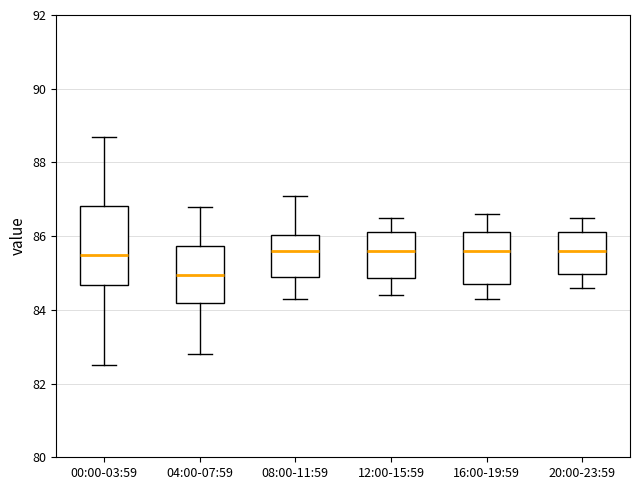

Reading left to right, read every box against the y-axis: the position of its median line, the range the box covers, and the ends of its whiskers. The values are not printed on the chart, so give them approximately, as read against the axis.

00:00-03:59: median 85.6, box 84.6 to 86.8, whiskers 82.6 to 88.8
04:00-07:59: median 85.0, box 84.2 to 85.8, whiskers 82.8 to 86.8
08:00-11:59: median 85.6, box 85.0 to 86.0, whiskers 84.4 to 87.2
12:00-15:59: median 85.6, box 84.8 to 86.2, whiskers 84.4 to 86.6
16:00-19:59: median 85.6, box 84.8 to 86.2, whiskers 84.4 to 86.6
20:00-23:59: median 85.6, box 85.0 to 86.2, whiskers 84.6 to 86.6